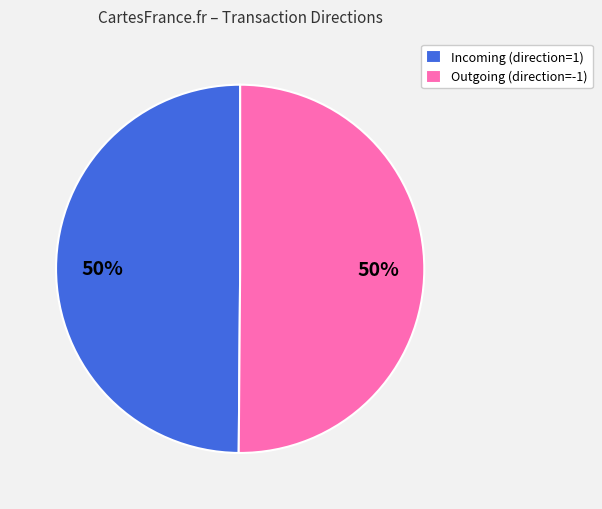

Count the number of slices in the pie.

2